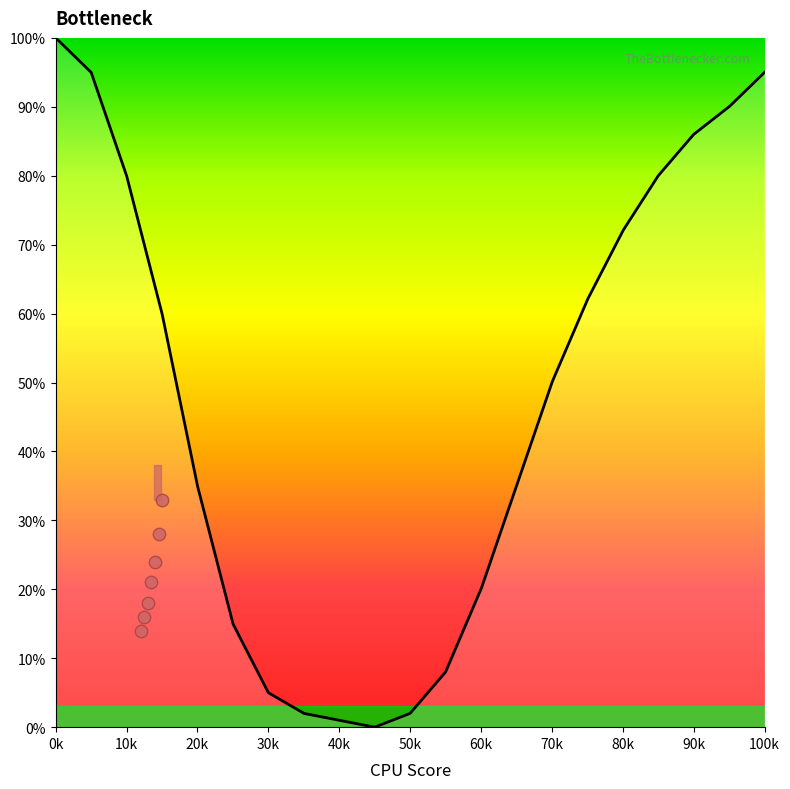

Which has a higher value, 35 or 98?

98